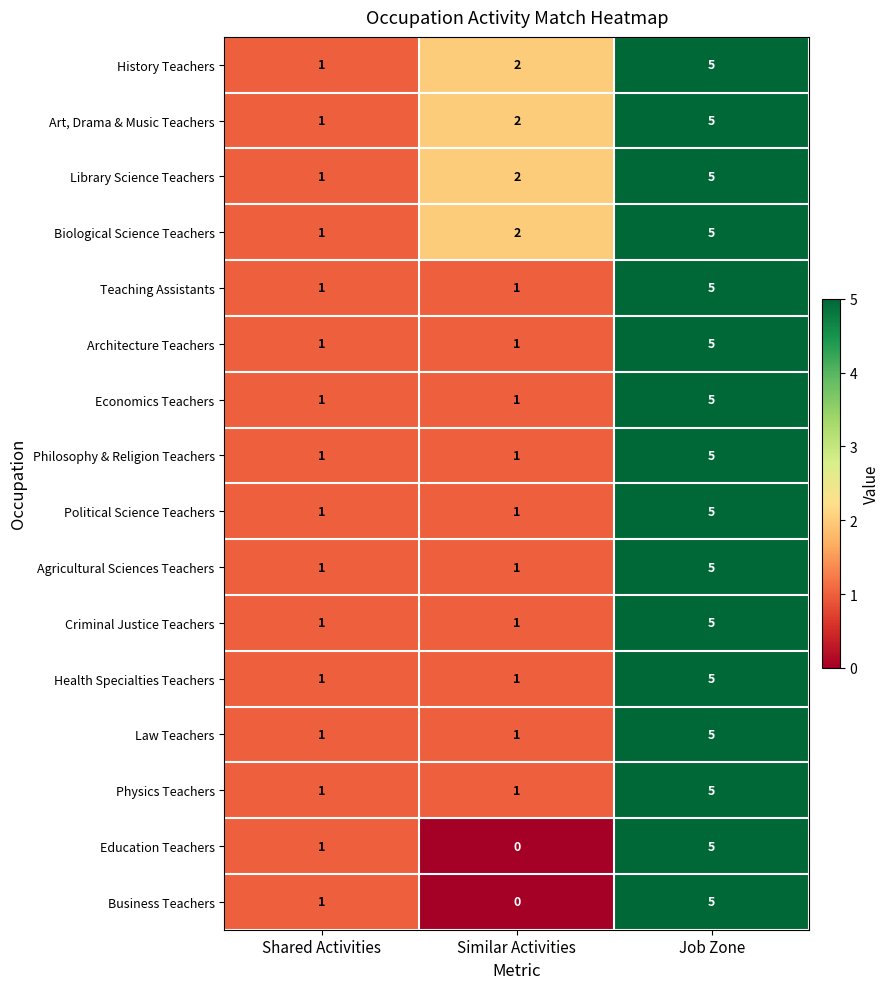

Is it true that Teaching Assistants equals 1 at Similar Activities?

True